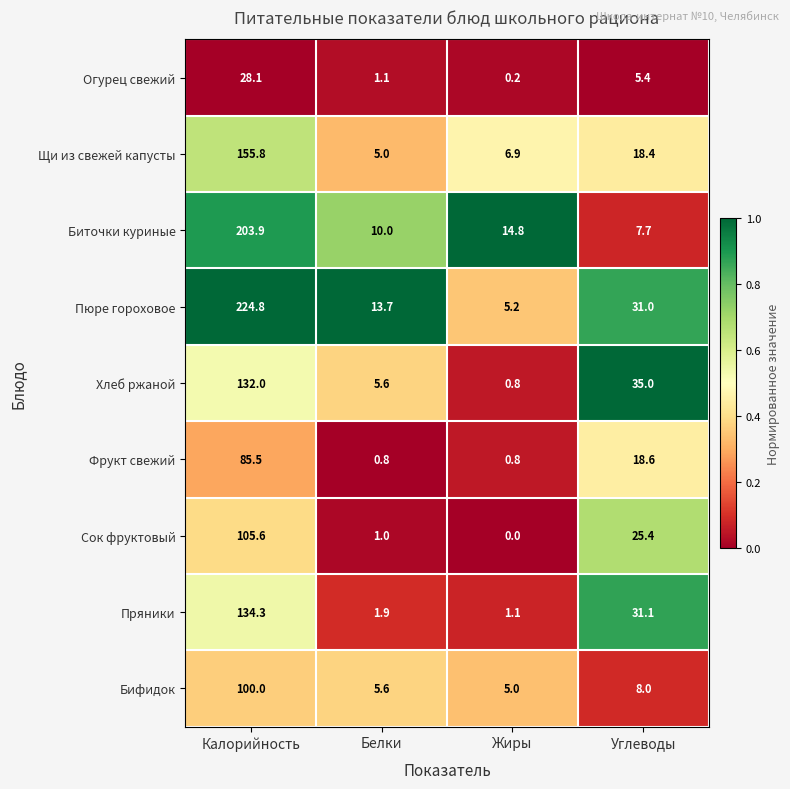

Which category has the lowest value in the Биточки куриные series?

Углеводы